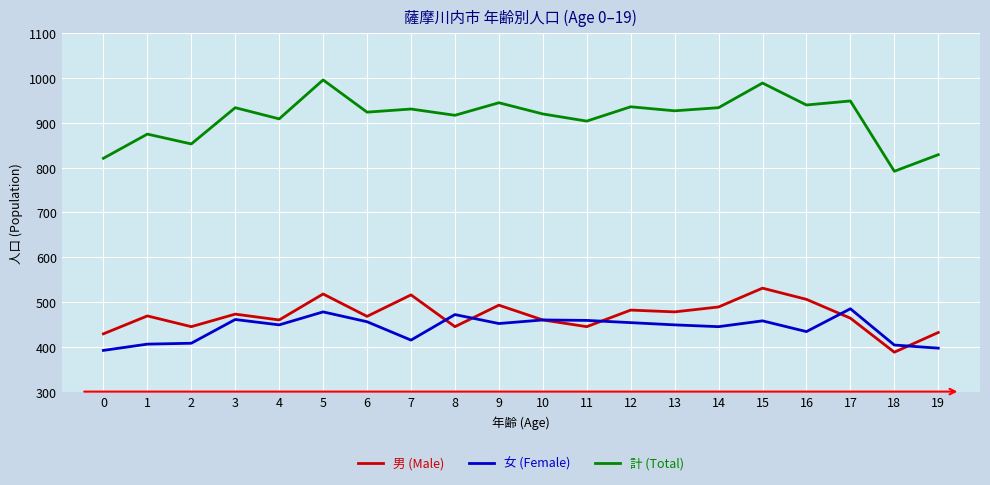

True or false: 女 (Female) has a value of 461 at 3.

True